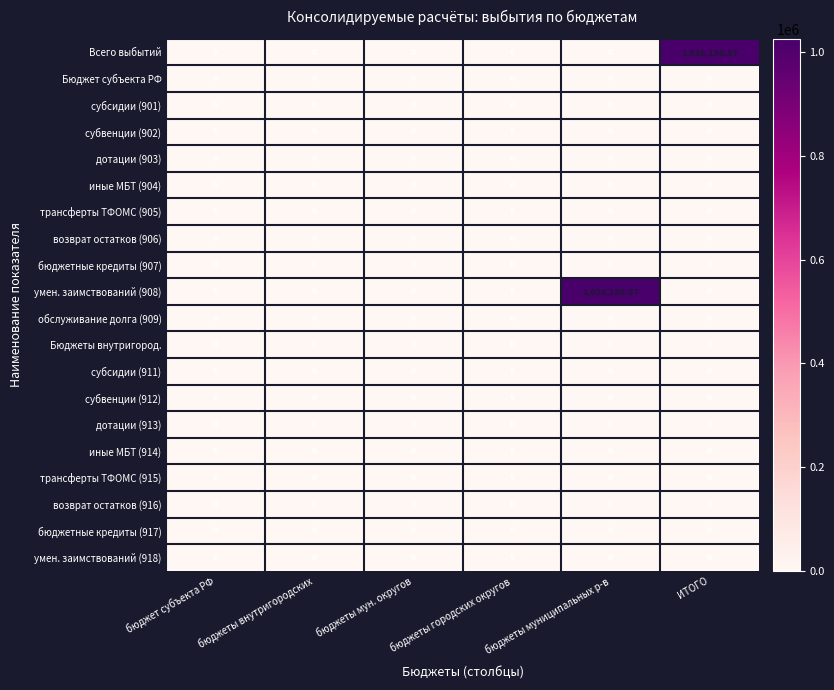

Between бюджеты городских округов and ИТОГО, which series saw the biggest shift?

Всего выбытий